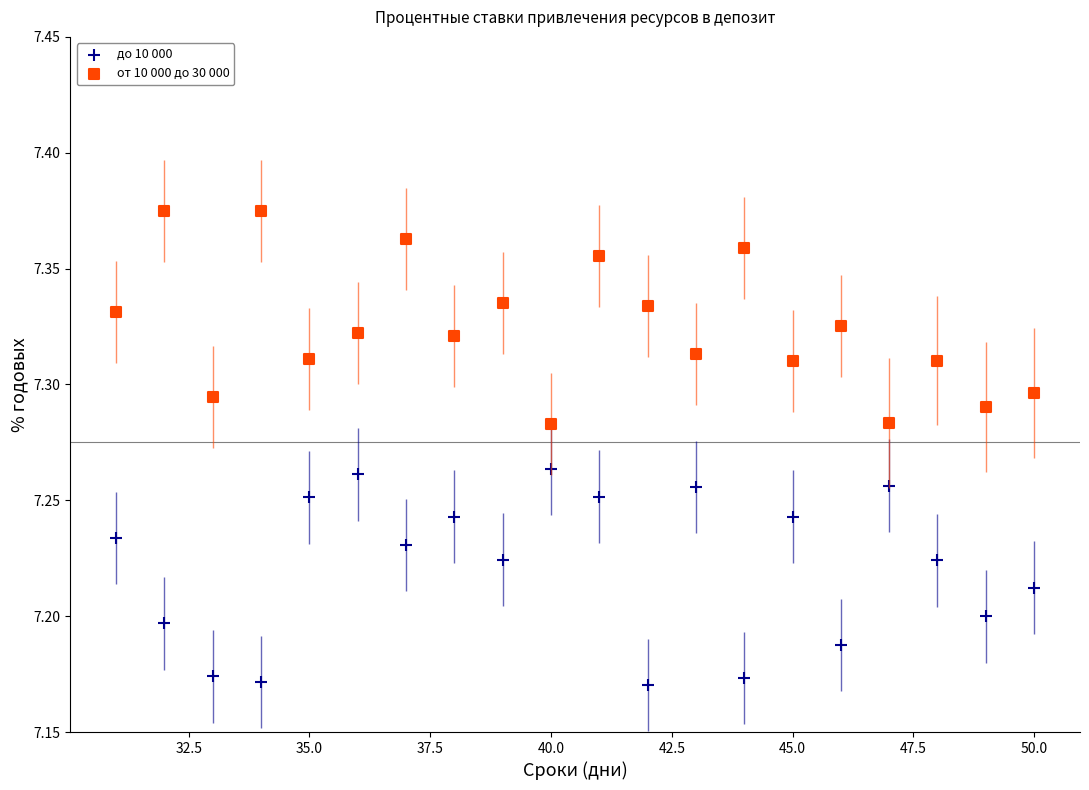

What are all the series names shown in the legend?

до 10 000, от 10 000 до 30 000